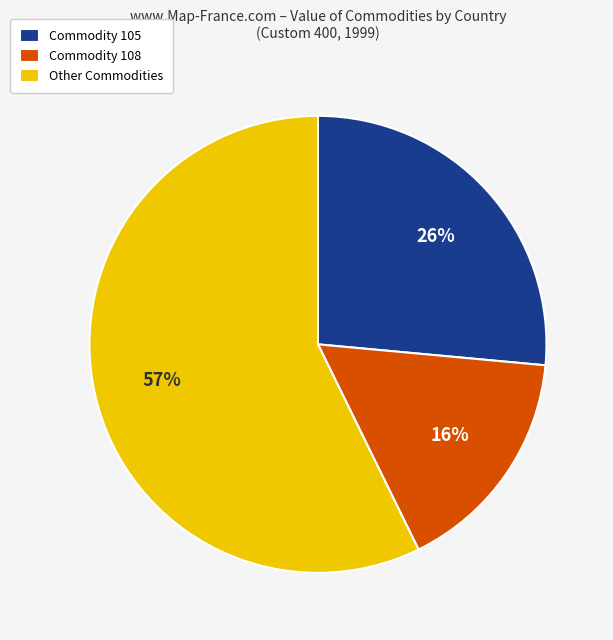

Is there a majority slice in this chart?

Yes